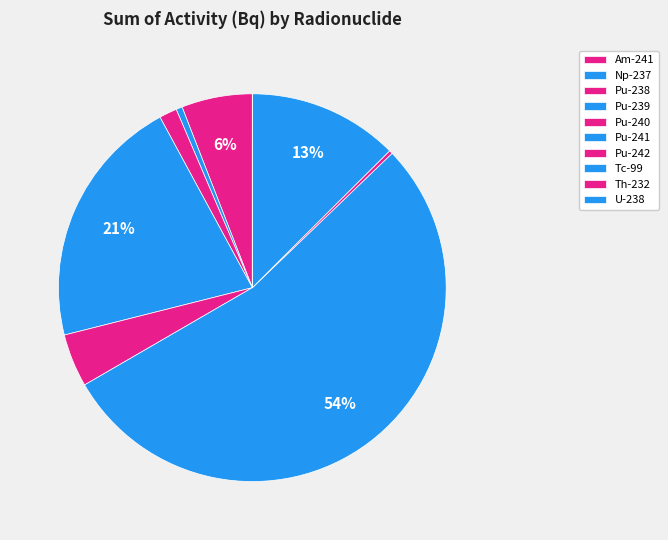

Which category has the smallest portion of the pie?

Th-232